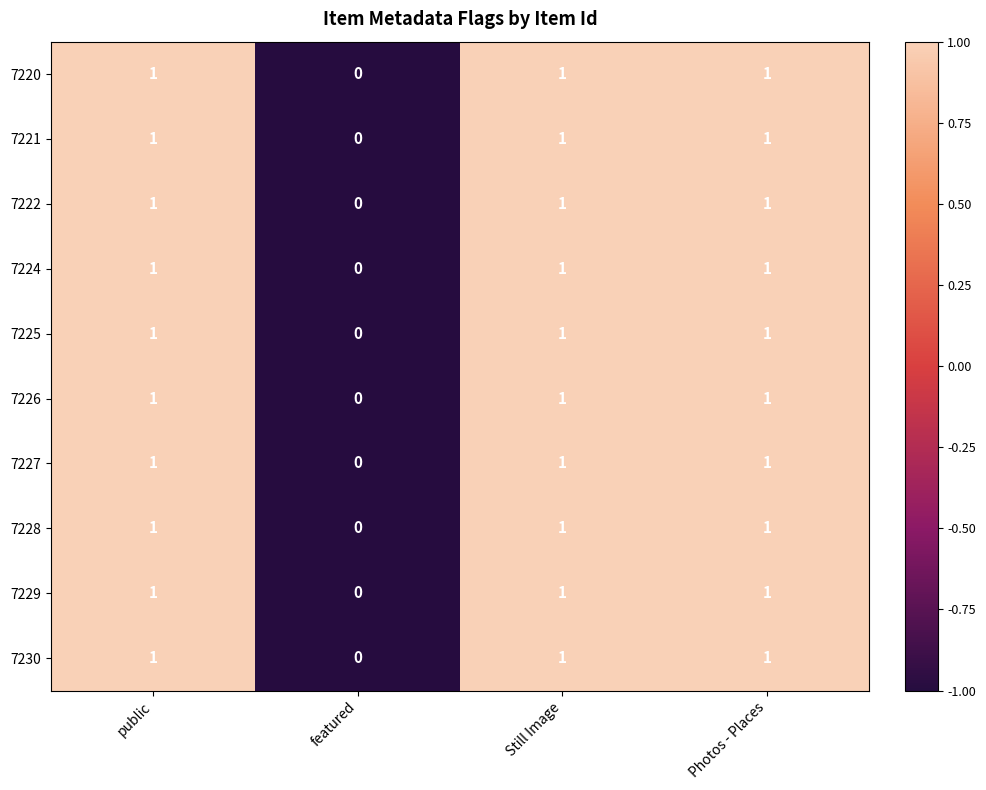

The value of 7225 at featured is 0. True or false?

True